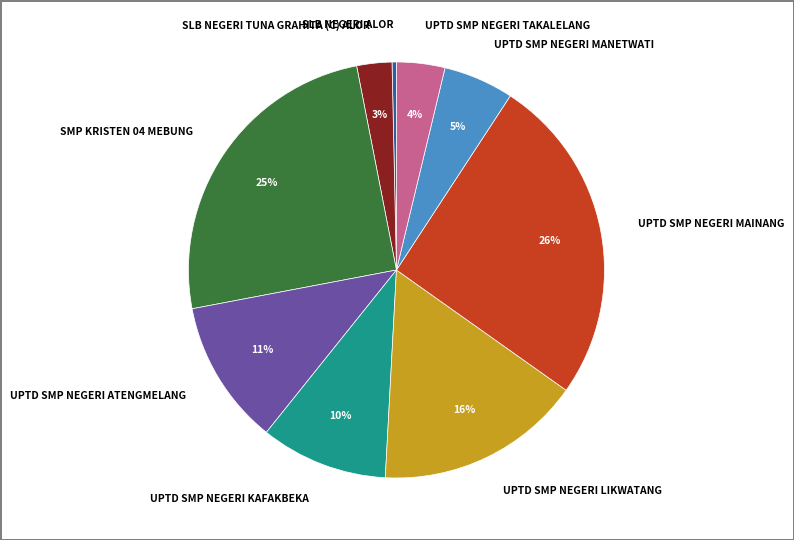

To the nearest percent, what percentage of the pie is UPTD SMP NEGERI LIKWATANG?

16%